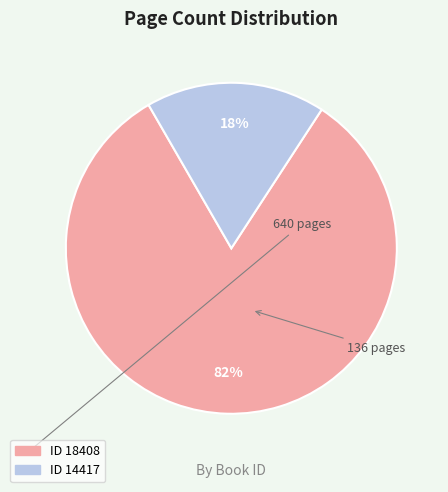

To the nearest percent, what is the average slice percentage?

50%